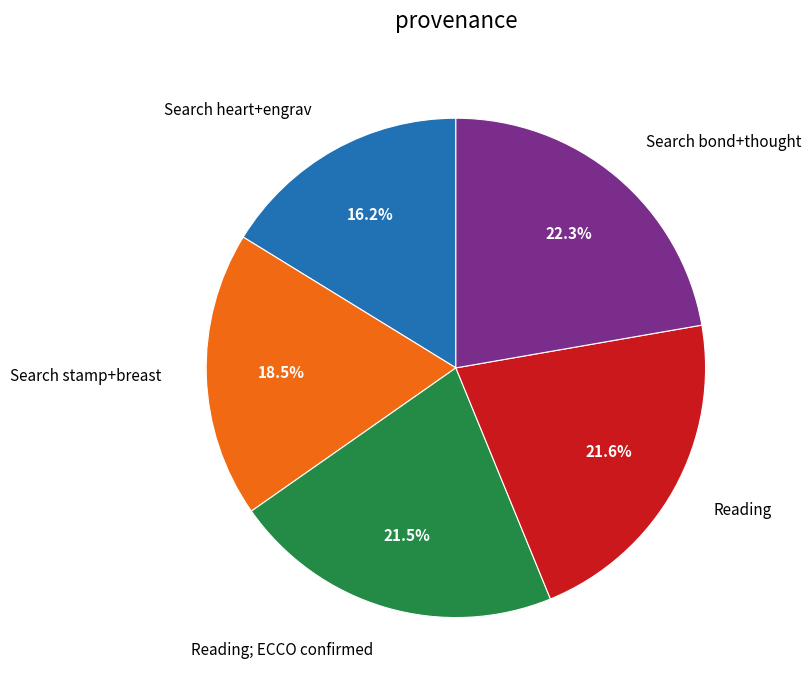

Which slice is the largest?

Search bond+thought